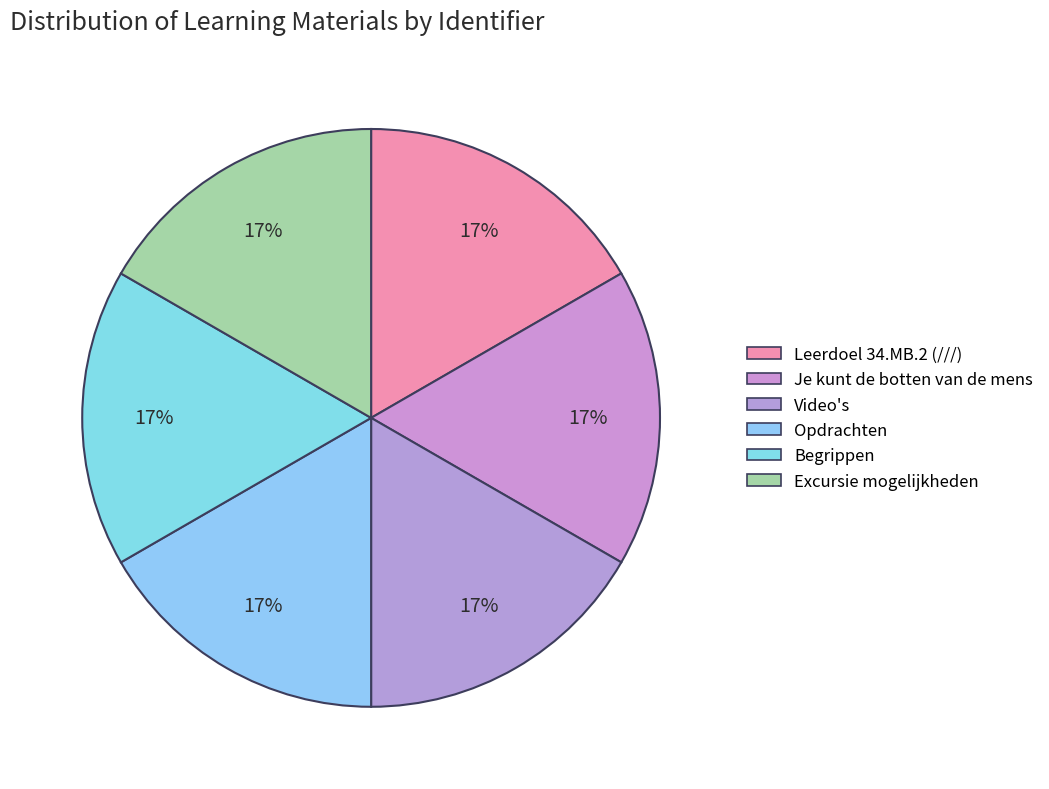

What percentage is the Je kunt de botten van de mens slice, to the nearest percent?

17%